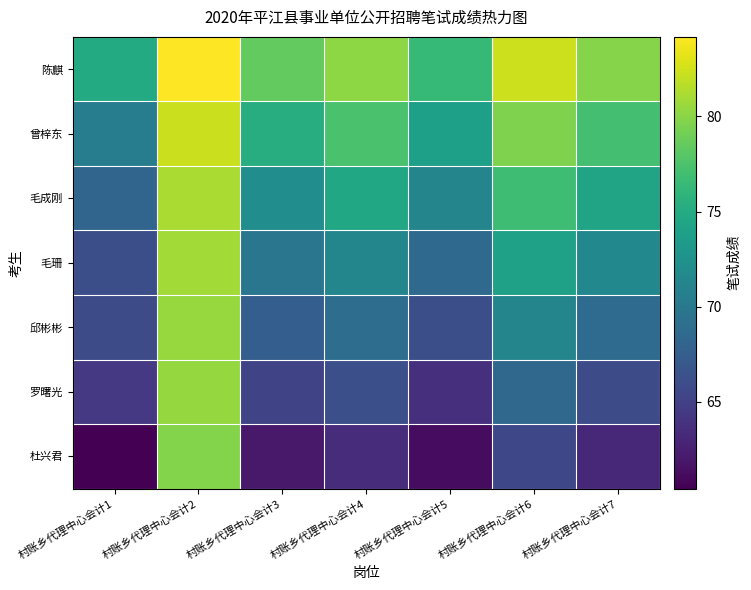

How many data points does each series have?

7